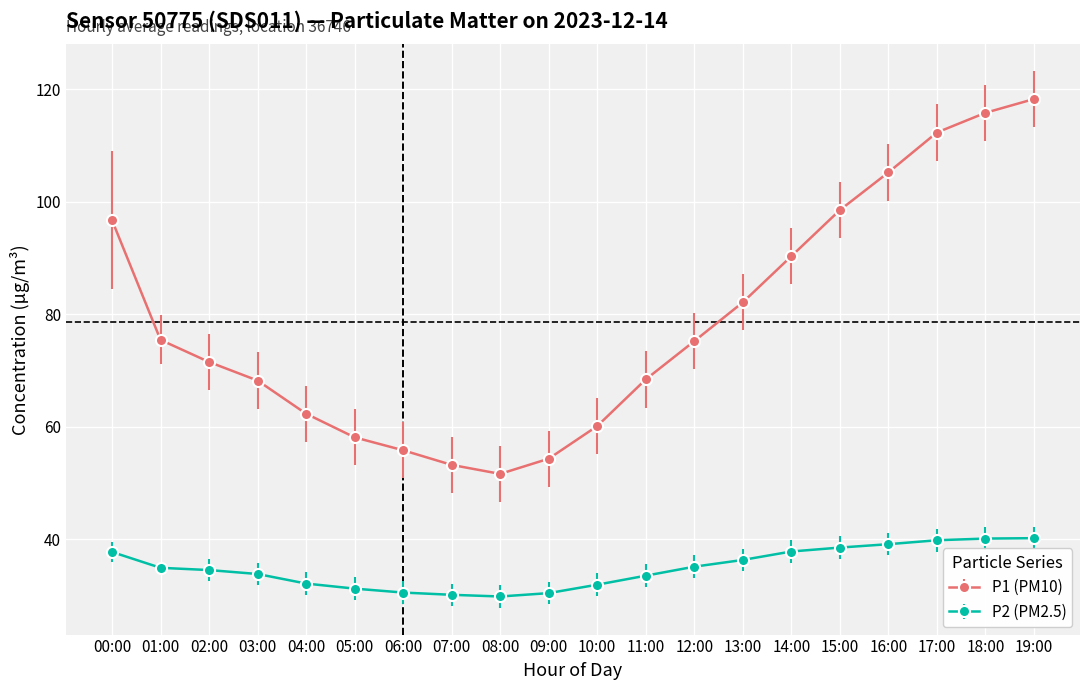

What is the label of the 12th point from the left?

11:00